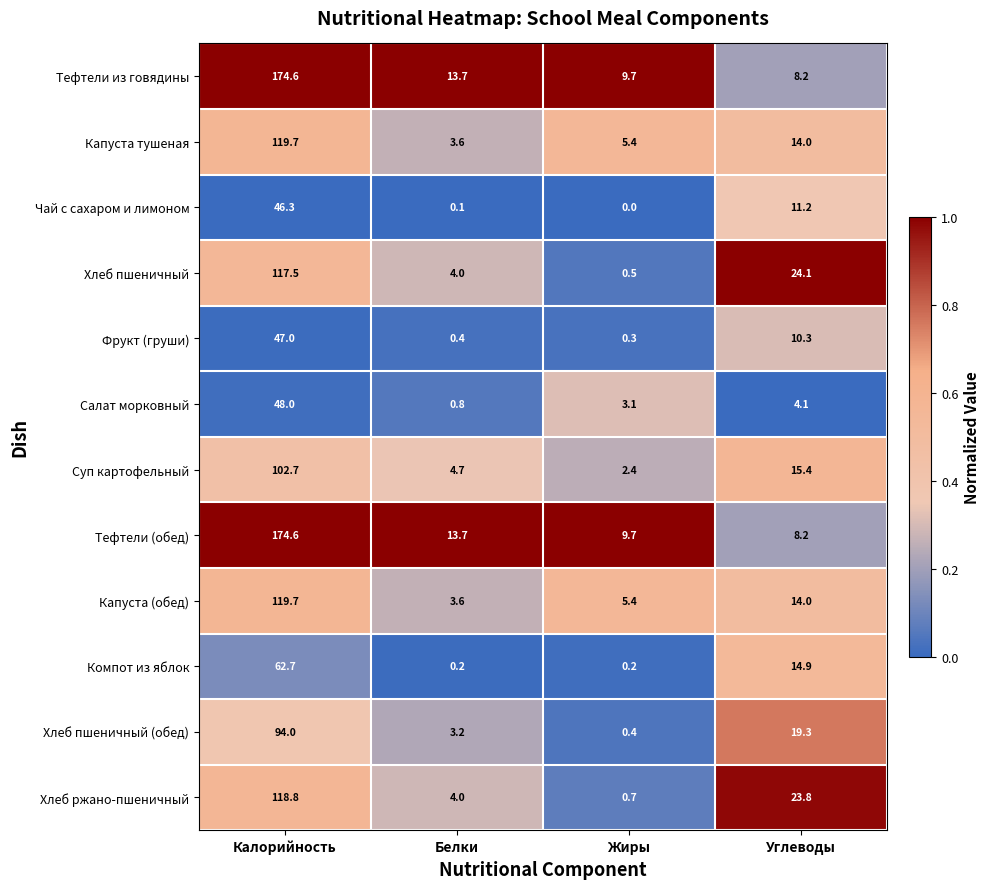

What is the difference between the highest and lowest values at Жиры?

9.7